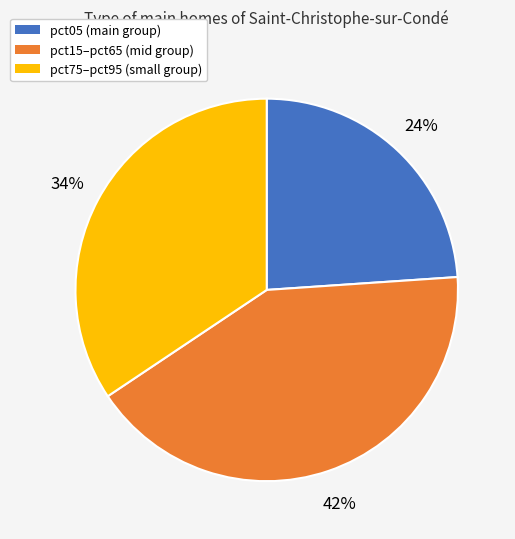

True or false: pct15–pct65 (mid group) accounts for 52% of the total.

False